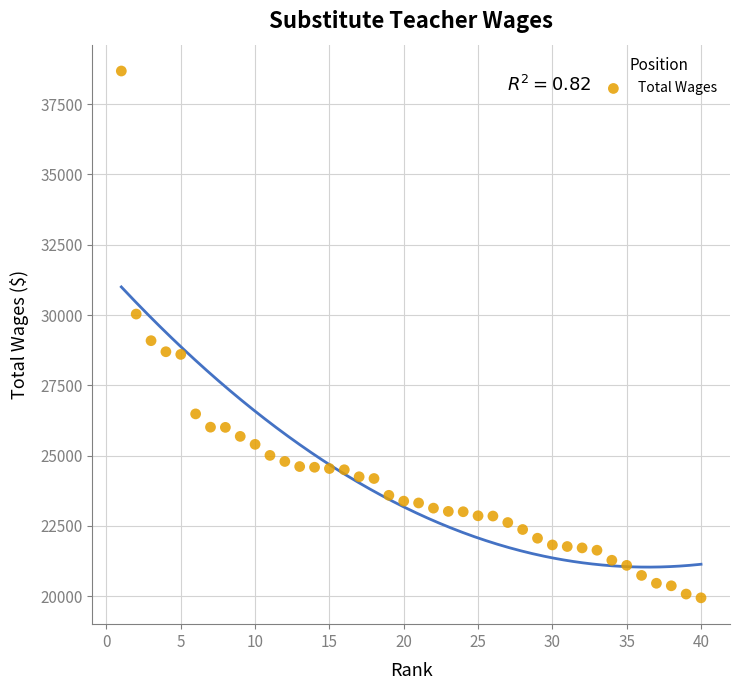

What is the range of Y values (max minus min)?

18738